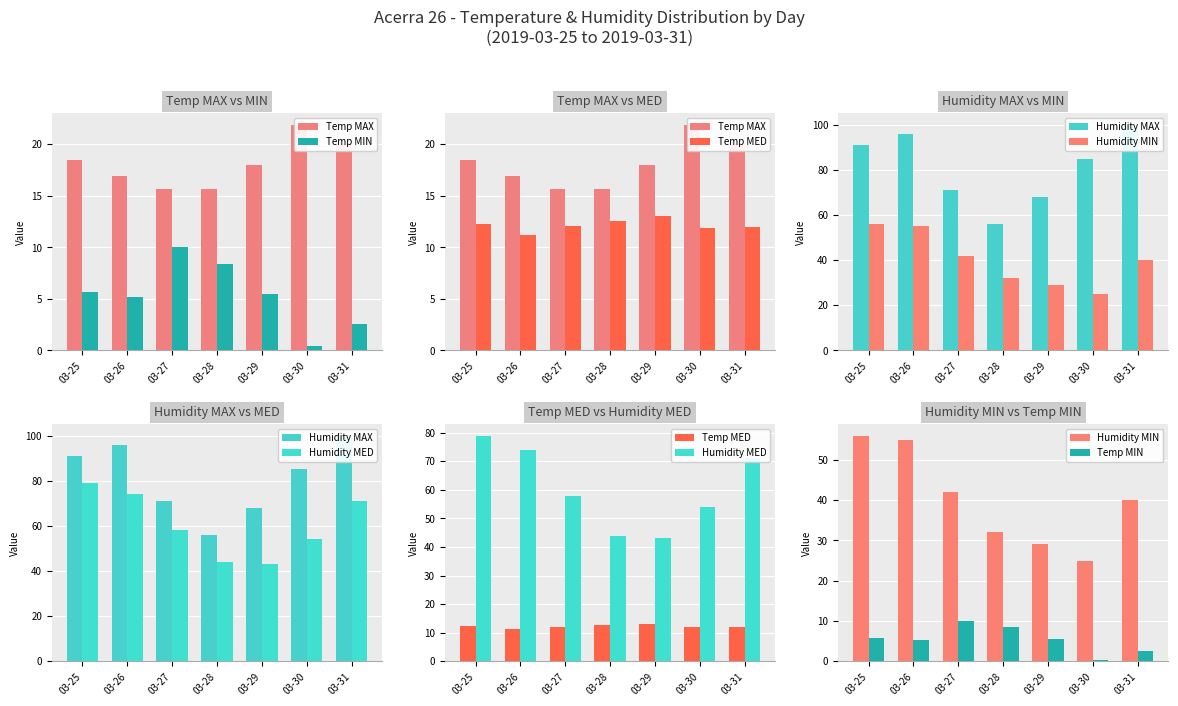

Which series has the largest total across all categories?

Humidity MAX